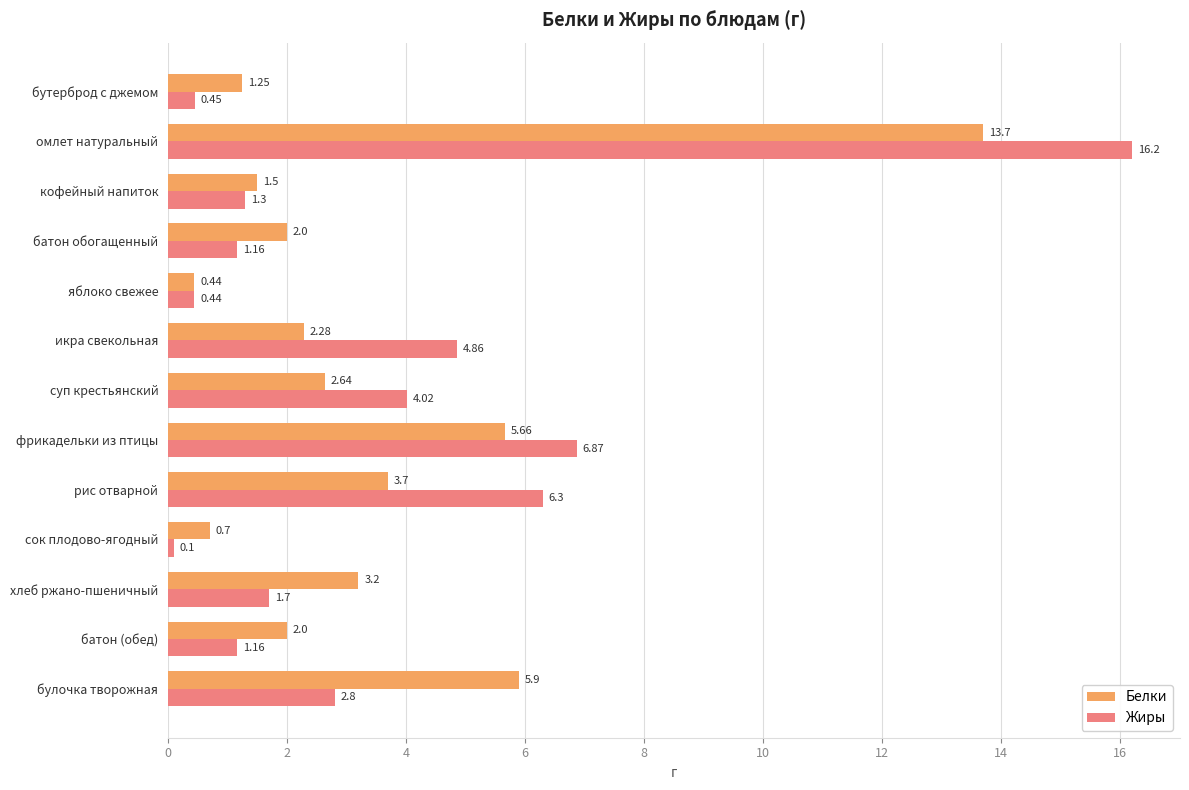

Which category has the highest value in the Жиры series?

омлет натуральный